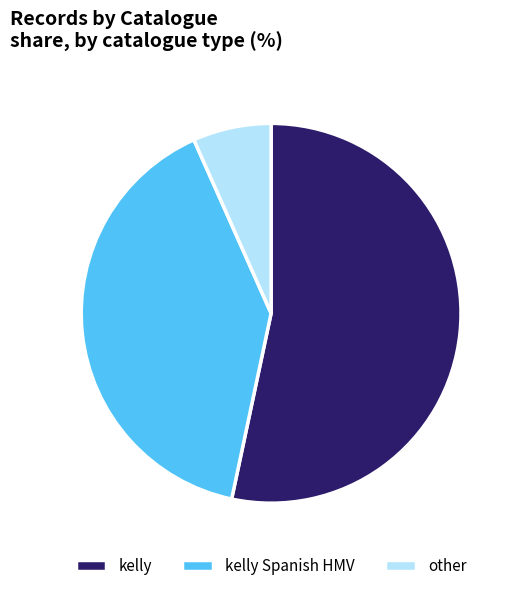

Is the sum of kelly Spanish HMV and other greater than half?

No